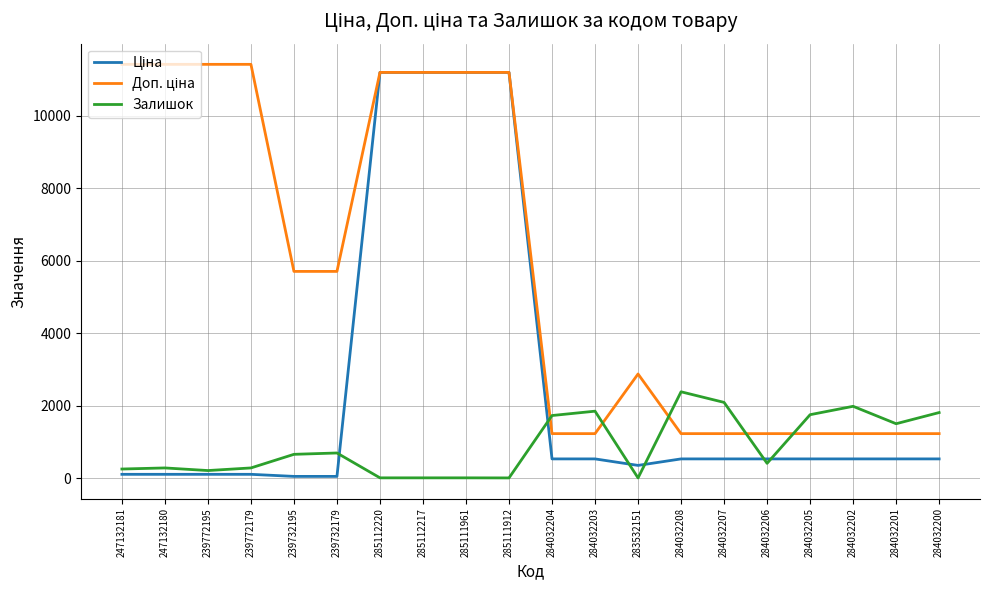

What is the greatest value displayed?

11410.0